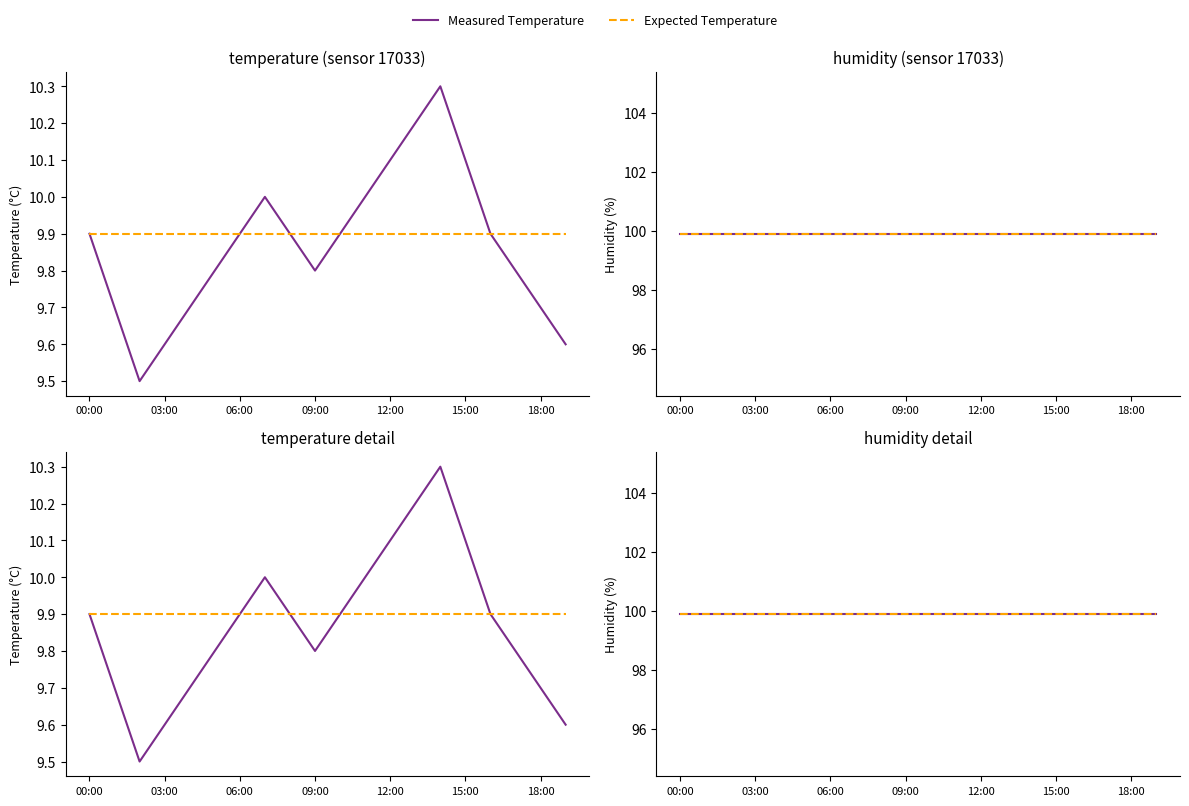

The value of Measured Temperature at 19 is 15.5. True or false?

False